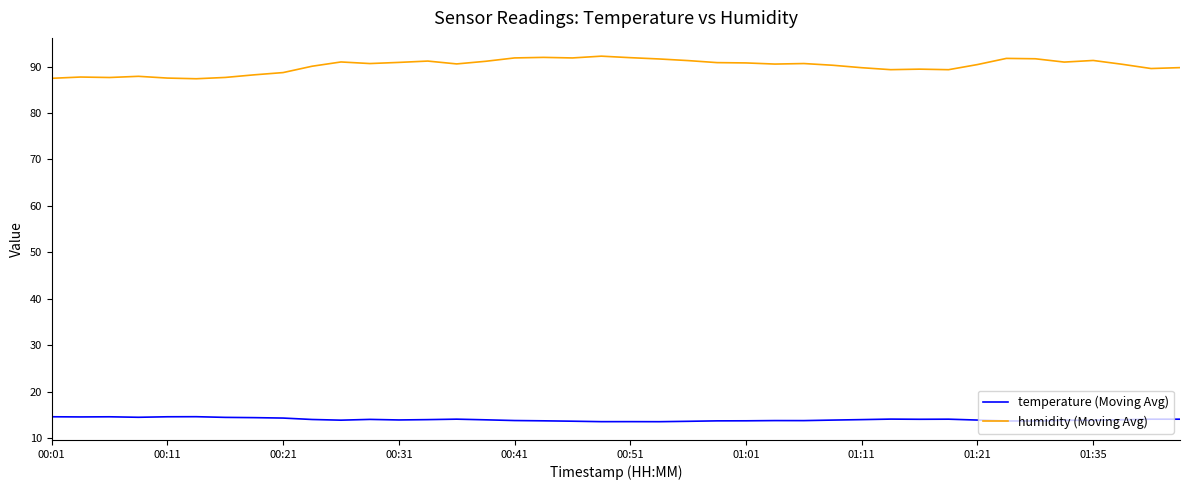

What is the highest value of the temperature (Moving Avg) series?

14.6